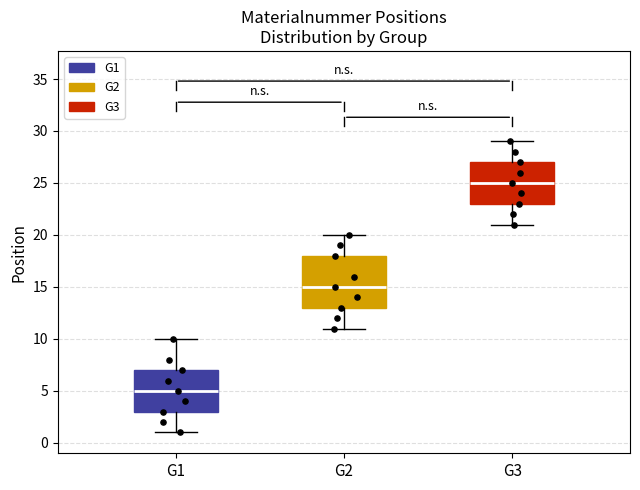

Where does the upper whisker of the box for G3 end on the y-axis? The values are not printed on the chart, so give them approximately, as read against the axis.

29